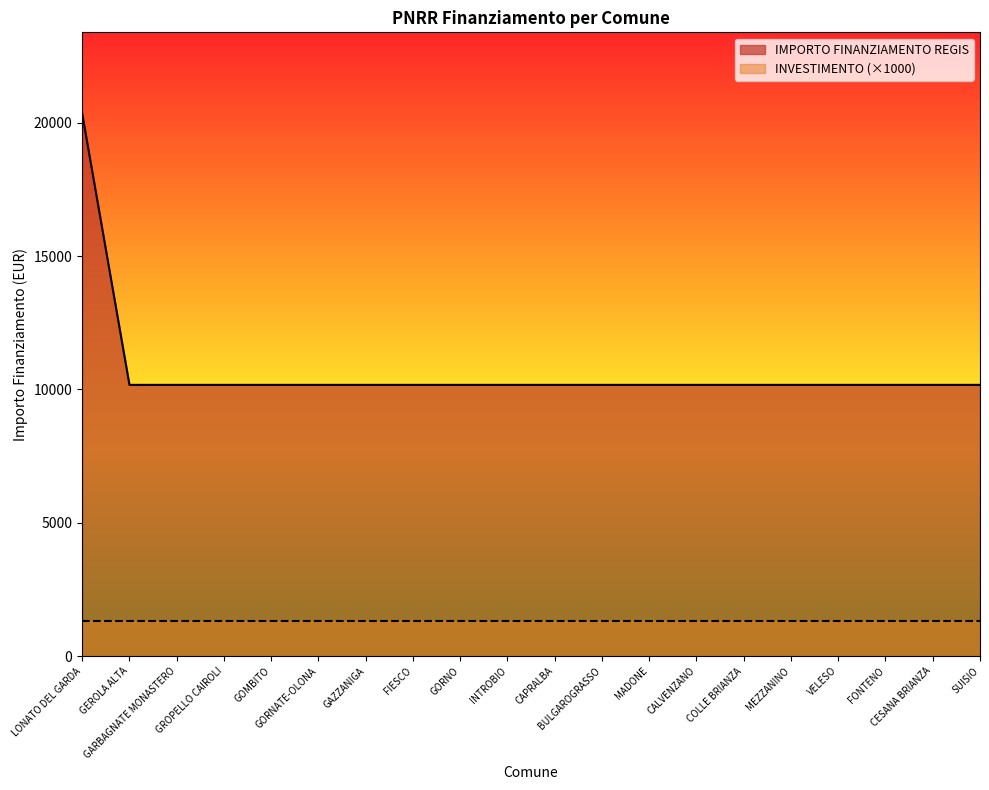

What is the difference between the maximum and minimum values?

10172